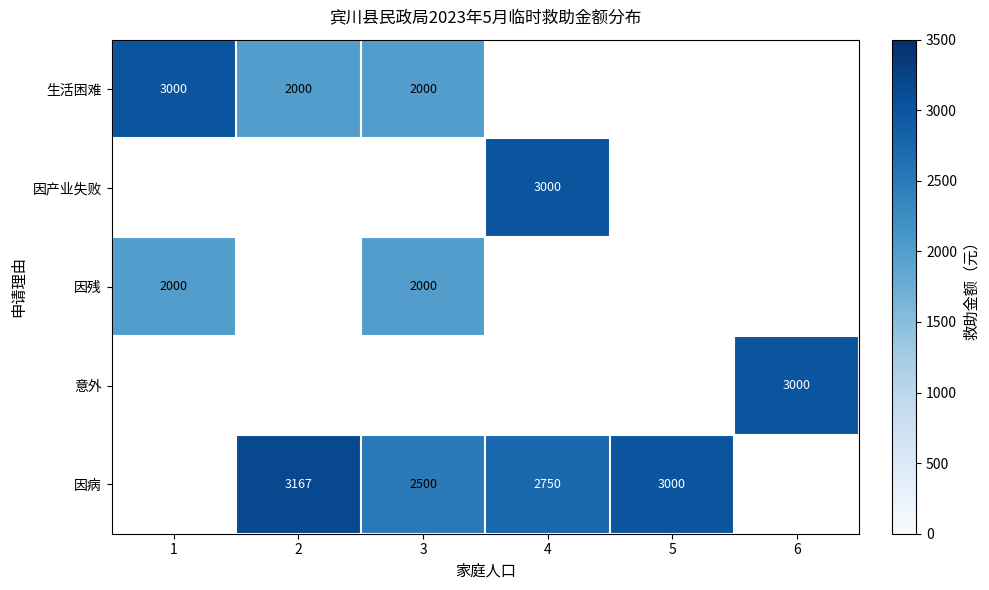

How many data points does each series have?

6